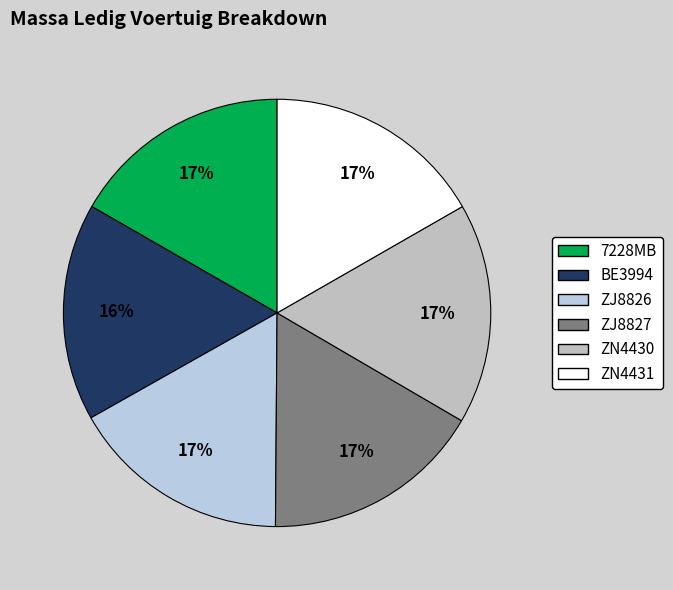

What percentage is the ZJ8826 slice, to the nearest percent?

17%